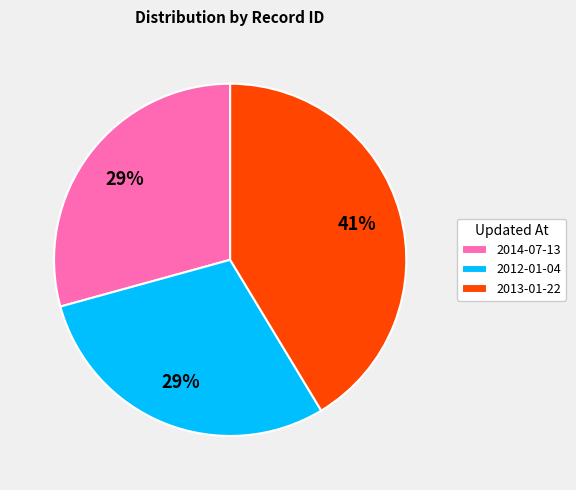

What percentage is the 2012-01-04 slice, to the nearest percent?

29%